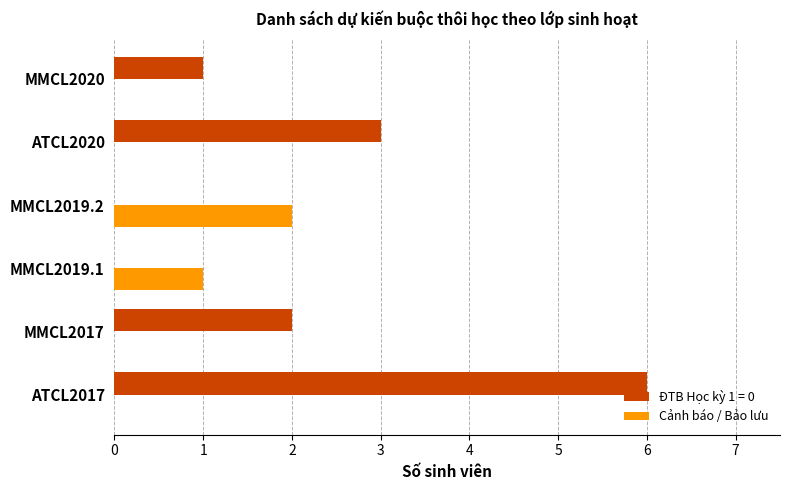

True or false: ĐTB Học kỳ 1 = 0 has a value of 2 at MMCL2017.

True